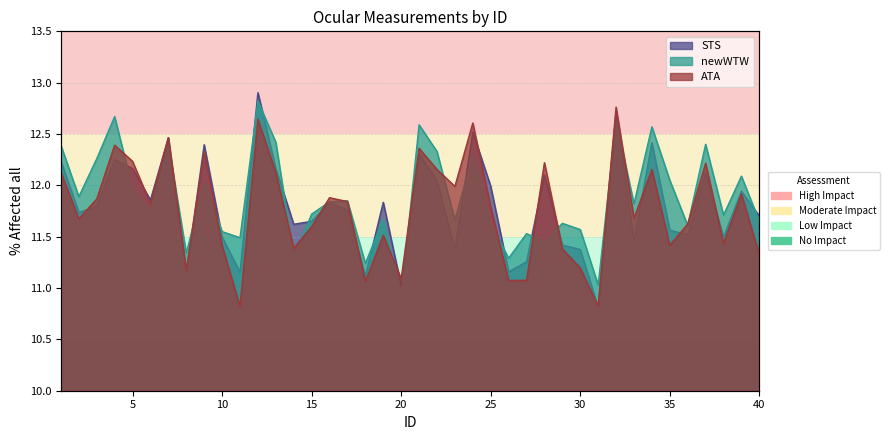

At how many categories does at least one series exceed 10?

40